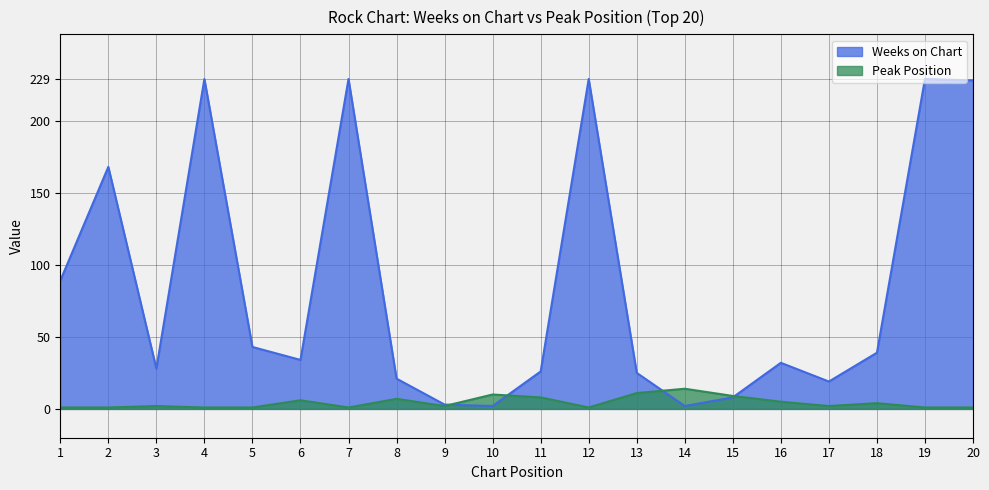

How many interior local valleys does the Weeks on Chart series have?

5